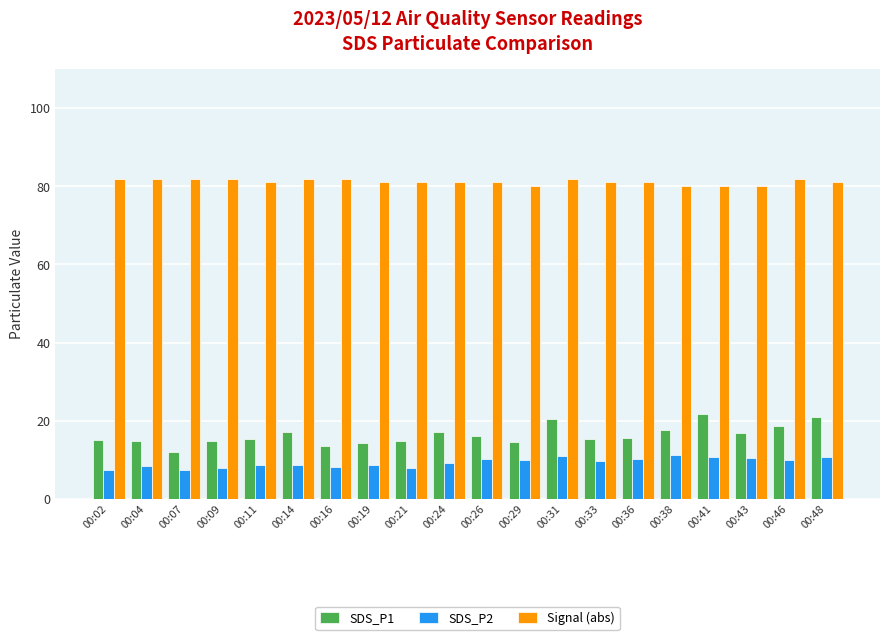

What is the minimum value shown in the chart?

7.3